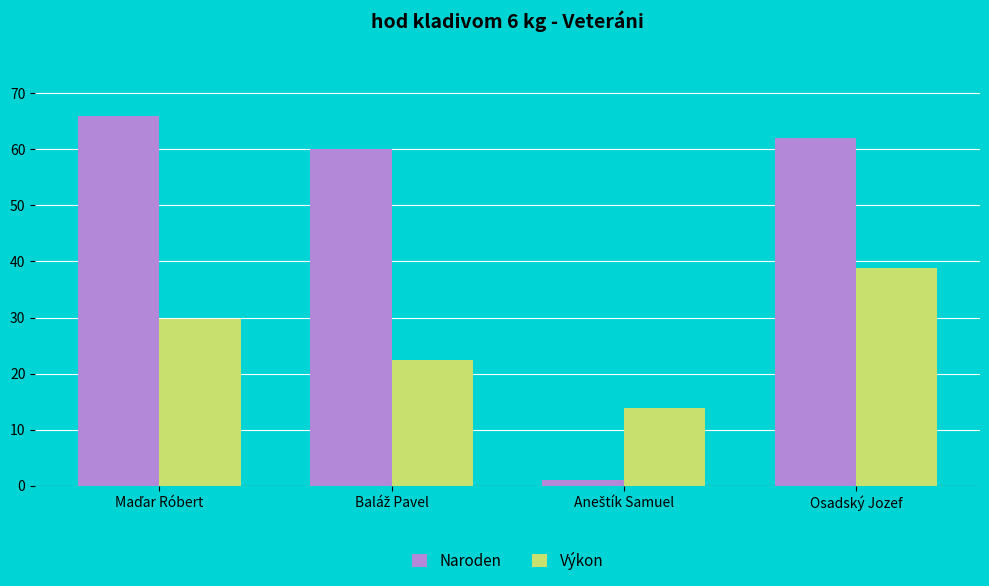

True or false: Výkon has a value of 38.7 at Osadský Jozef.

True